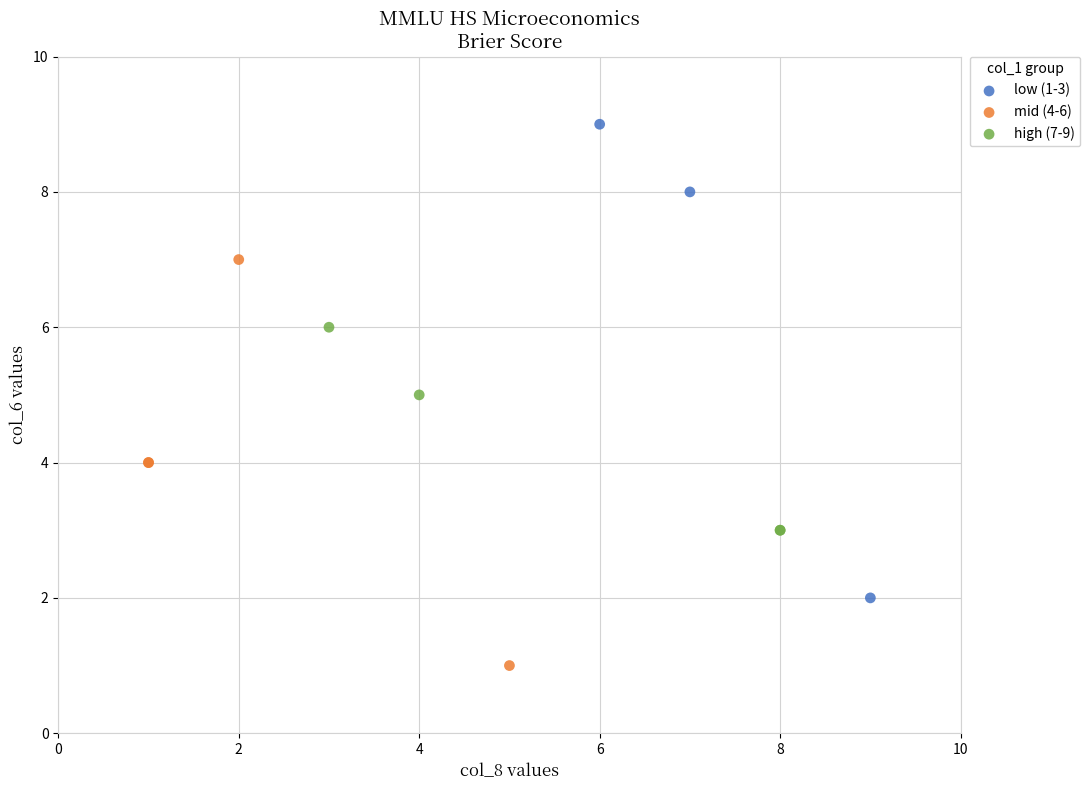

Which series contains the highest Y value?

low (1-3)